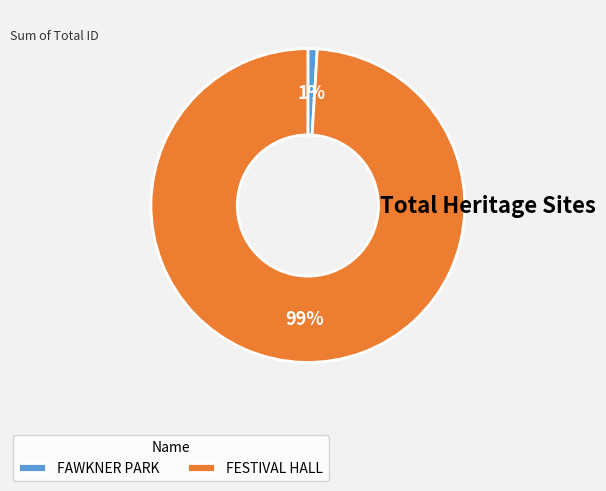

Is the sum of FESTIVAL HALL and FAWKNER PARK greater than half?

Yes